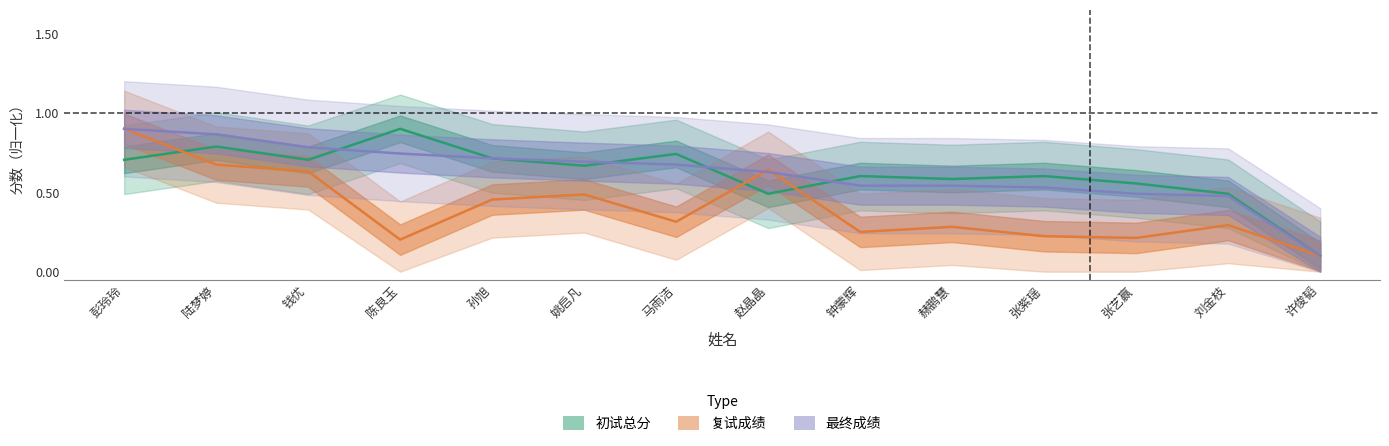

What is the difference between the maximum and minimum values in the 复试成绩 series?

0.8